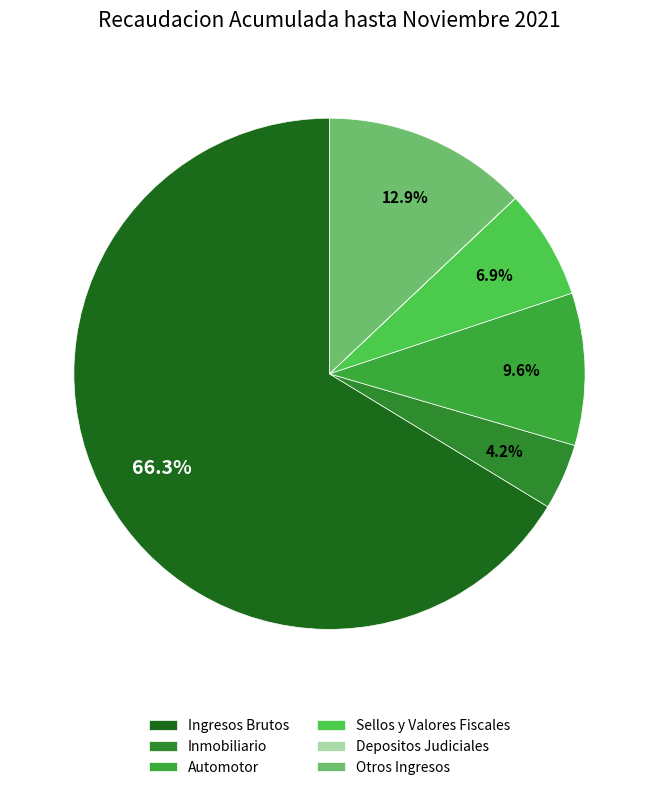

Which slice represents more than half of the pie?

Ingresos Brutos